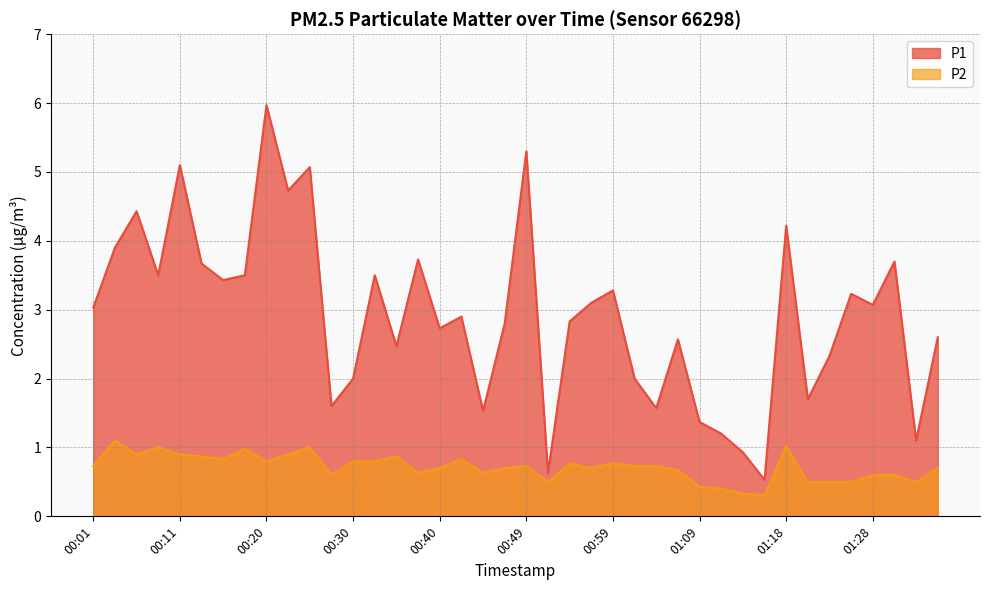

What is the spread (max minus min) of values at 00:06?

3.5